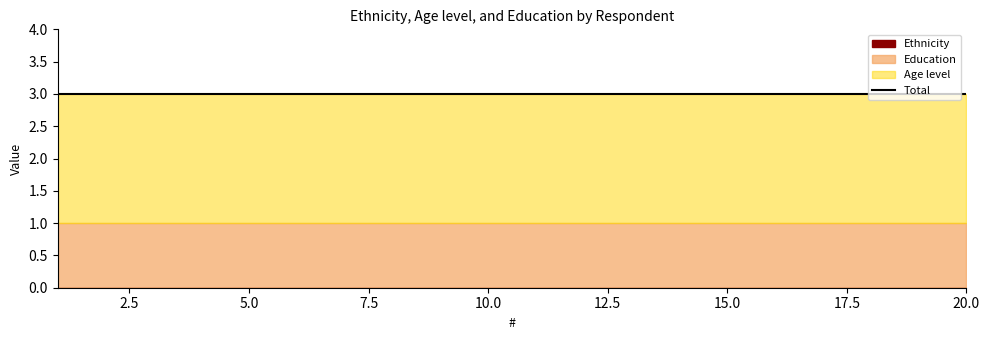

What is the value of the Education point at the 14th from the left?

1